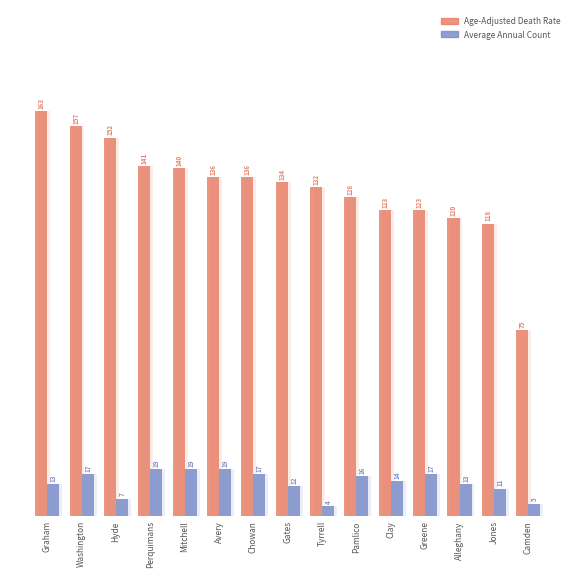

The Age-Adjusted Death Rate series shows 200.1 at Clay. True or false?

False